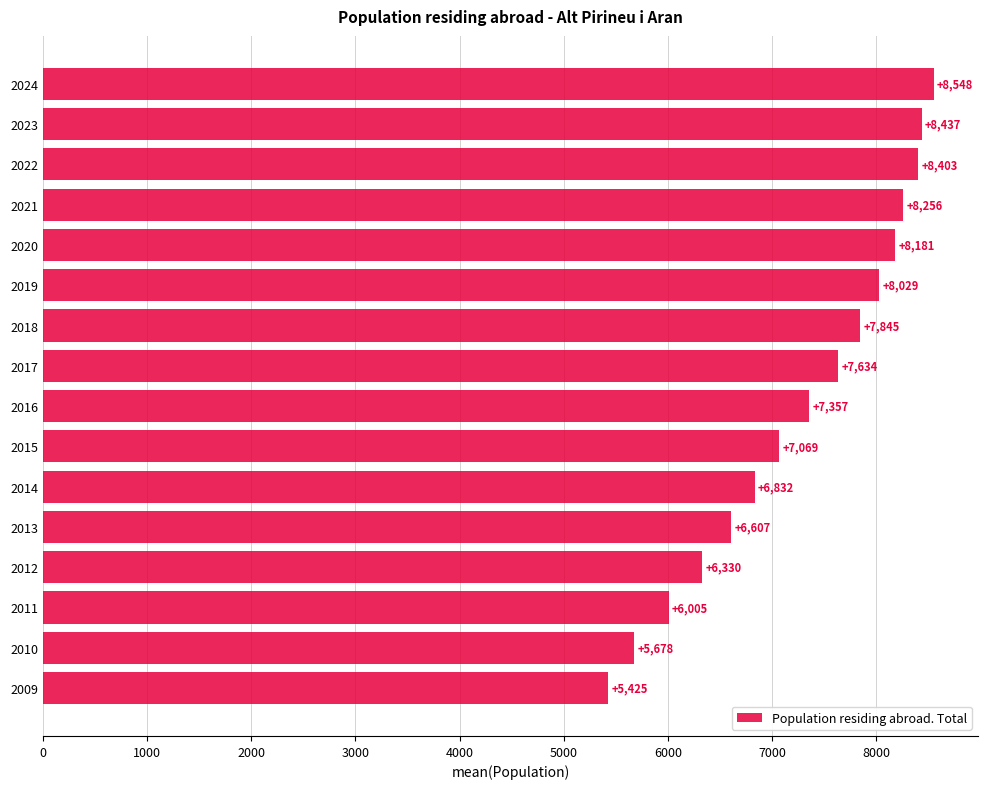

The value at 2011 is 3123. True or false?

False